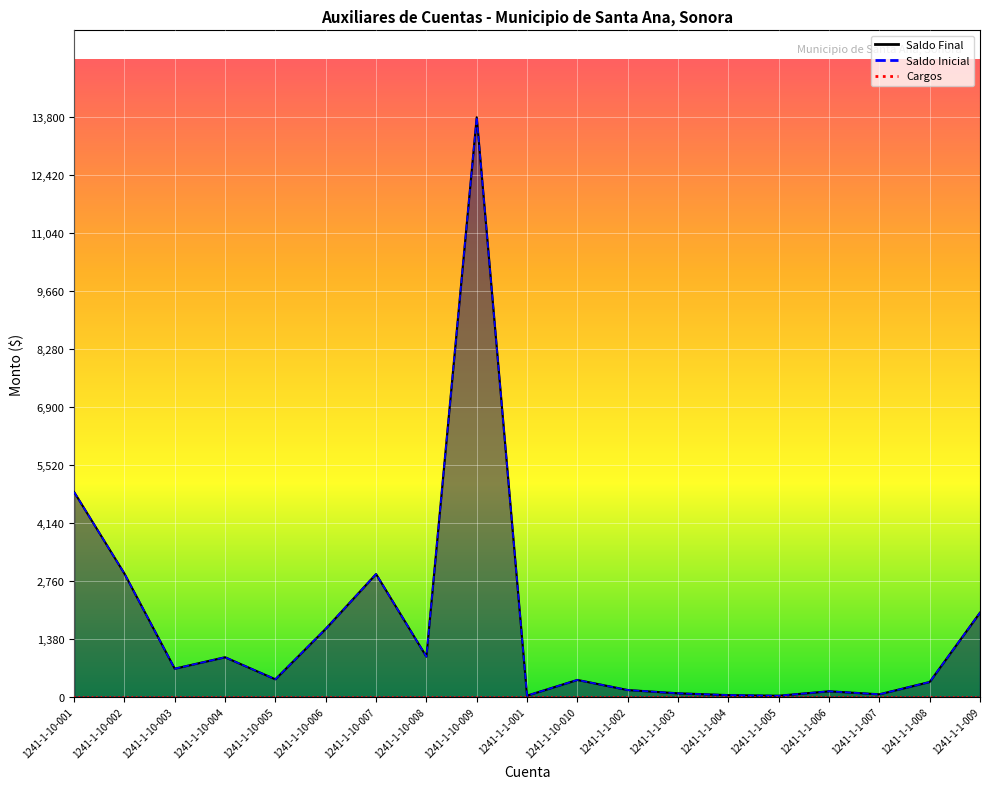

Reading left to right, what are all the values shown in this chart?

Saldo Final: 4876.0	2932.5	667.0	939.5	414.0	1615.8	2921.0	954.5	13800.0	25.0	399.0	158.8	80.6	37.3	22.8	128.8	56.8	350.0	2002.0
Saldo Inicial: 4876.0	2932.5	667.0	939.5	414.0	1615.8	2921.0	954.5	13800.0	25.0	399.0	158.8	80.6	37.3	22.8	128.8	56.8	350.0	2002.0